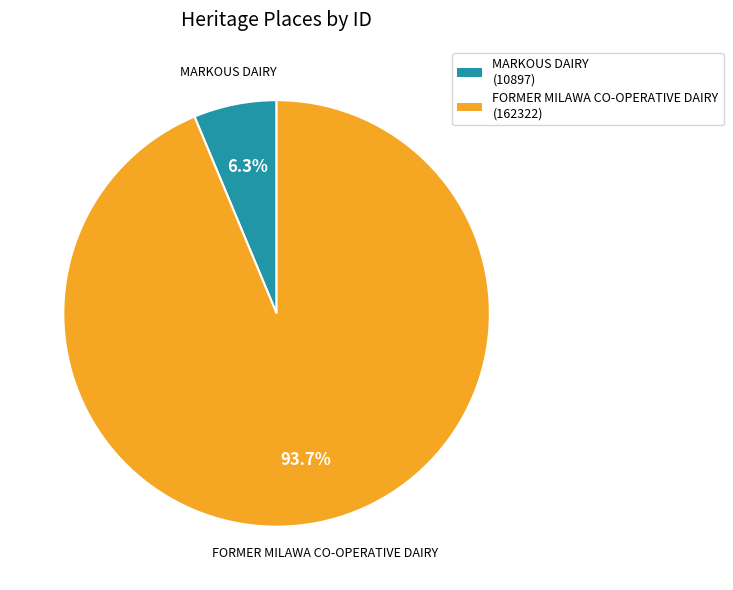

To the nearest percent, what is the average slice percentage?

50%